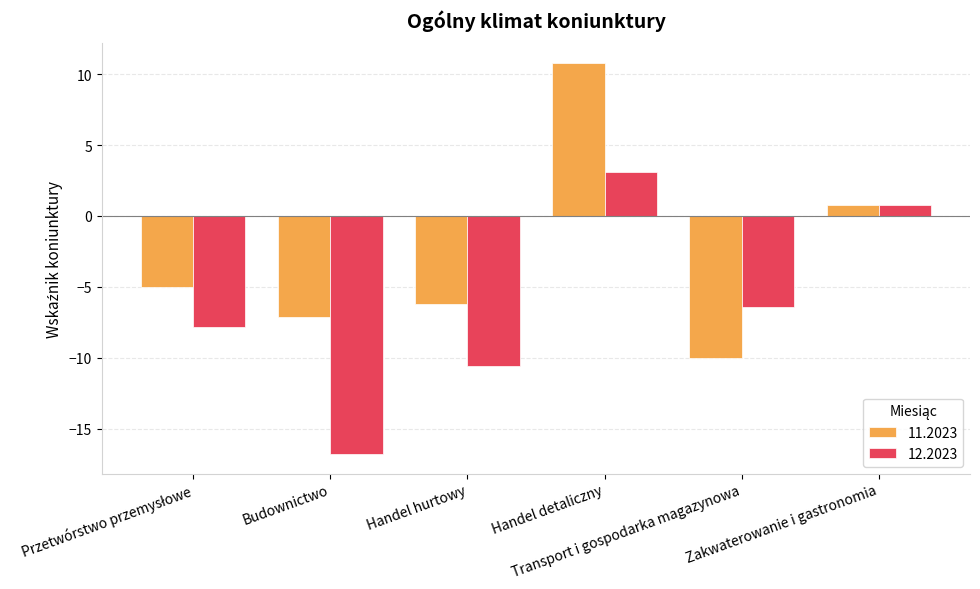

At which label does 11.2023 first exceed -5?

Handel detaliczny